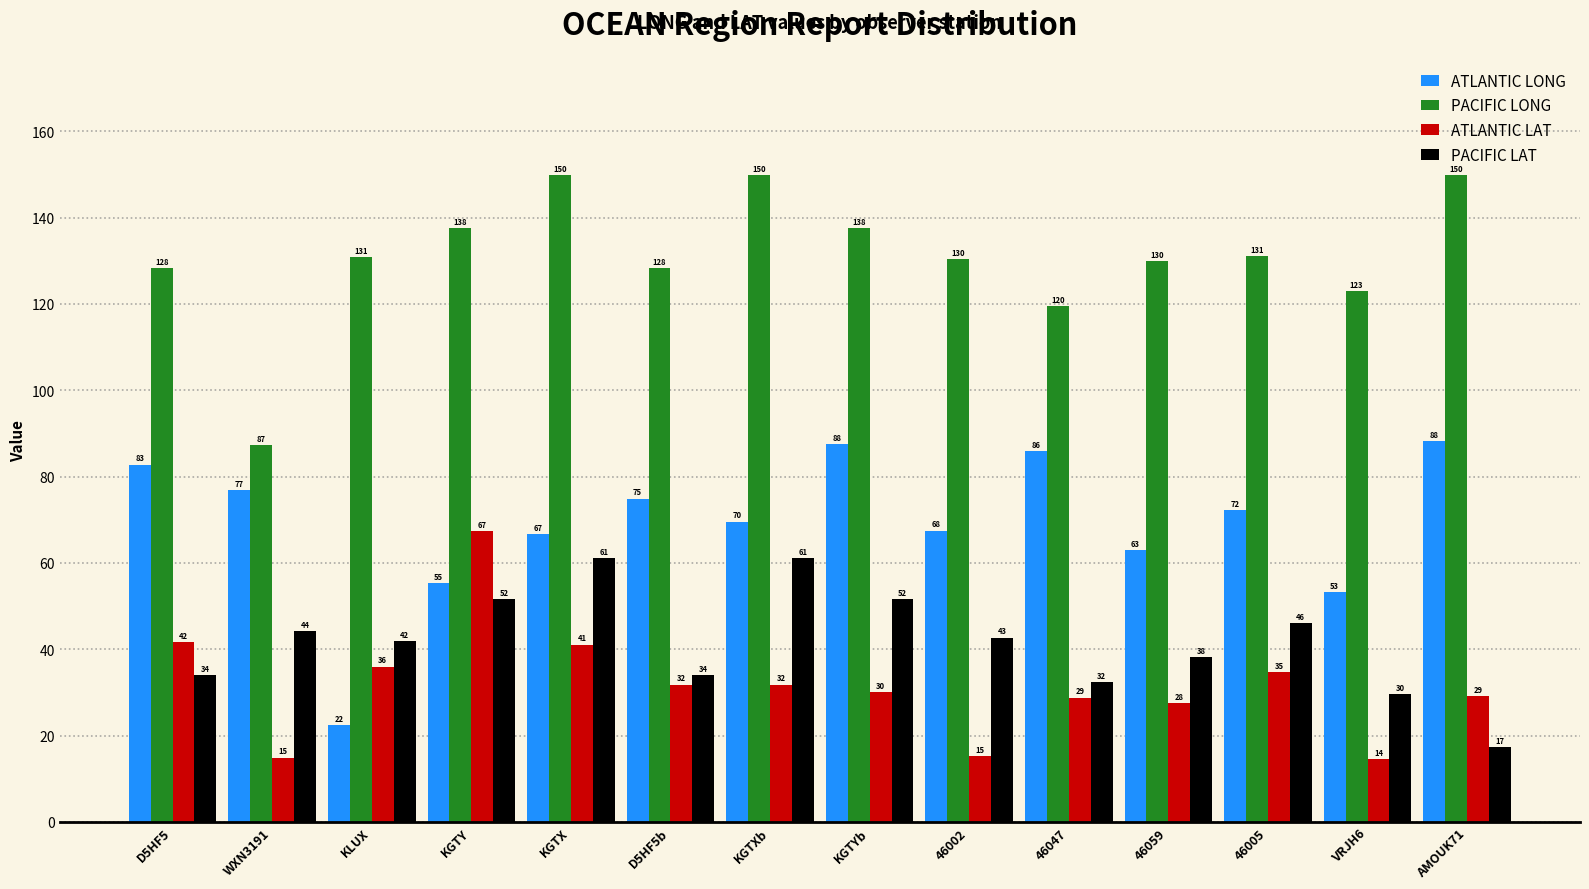

List the series in order of their peak value, highest first.

PACIFIC LONG, ATLANTIC LONG, ATLANTIC LAT, PACIFIC LAT